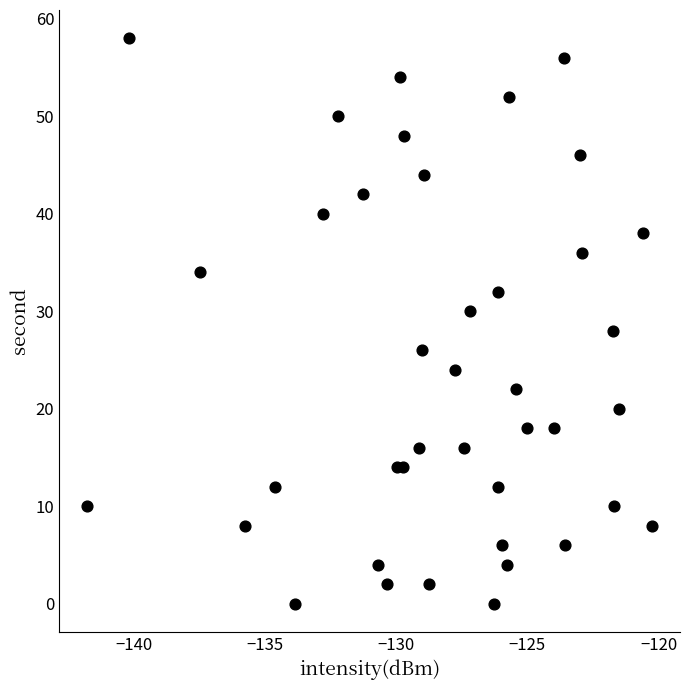

What is the range of Y values (max minus min)?

58